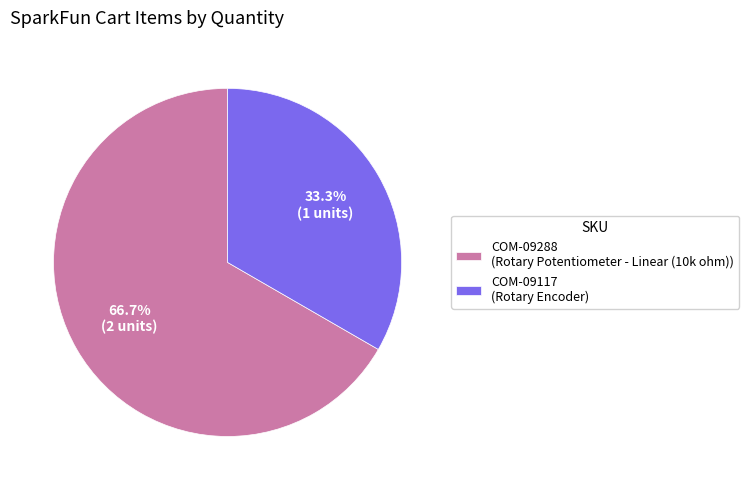

Is the sum of COM-09117 and COM-09288 greater than half?

Yes